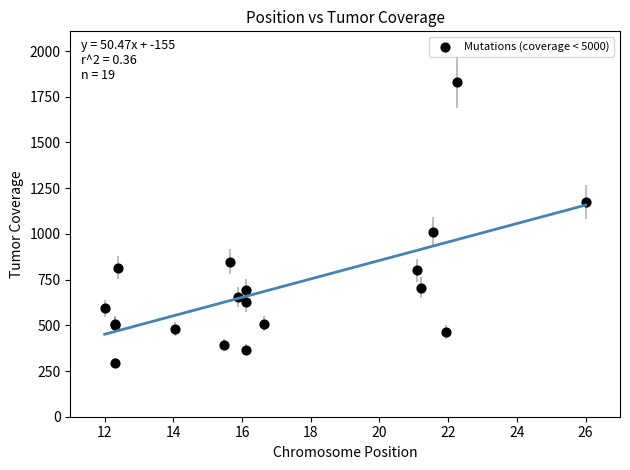

What Y value in the scatter plot is closest to 1064?

1013